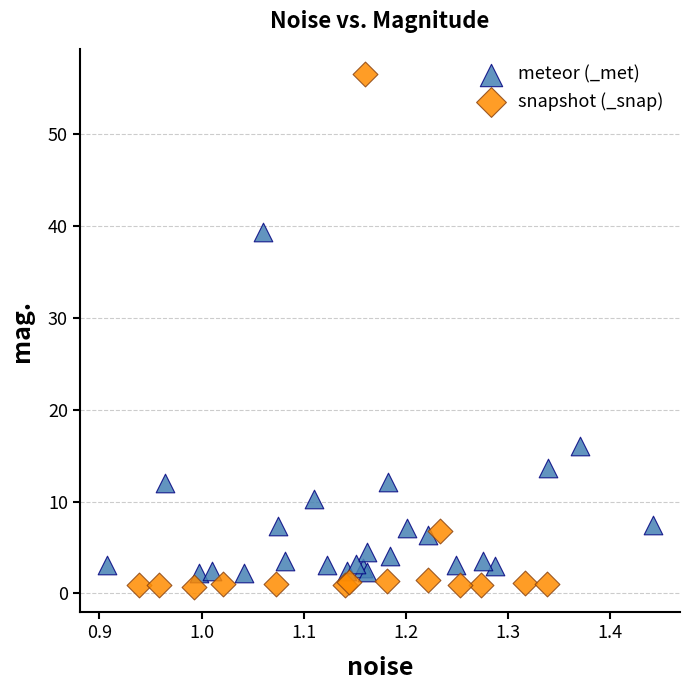

Which series contains the highest Y value?

snapshot (_snap)